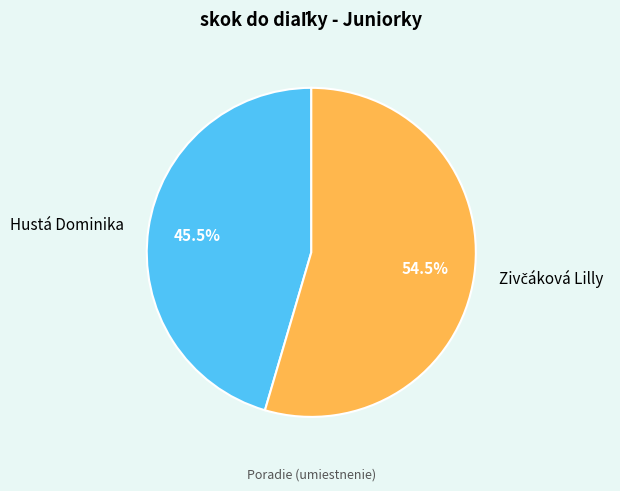

Which slice is the smallest?

Hustá Dominika